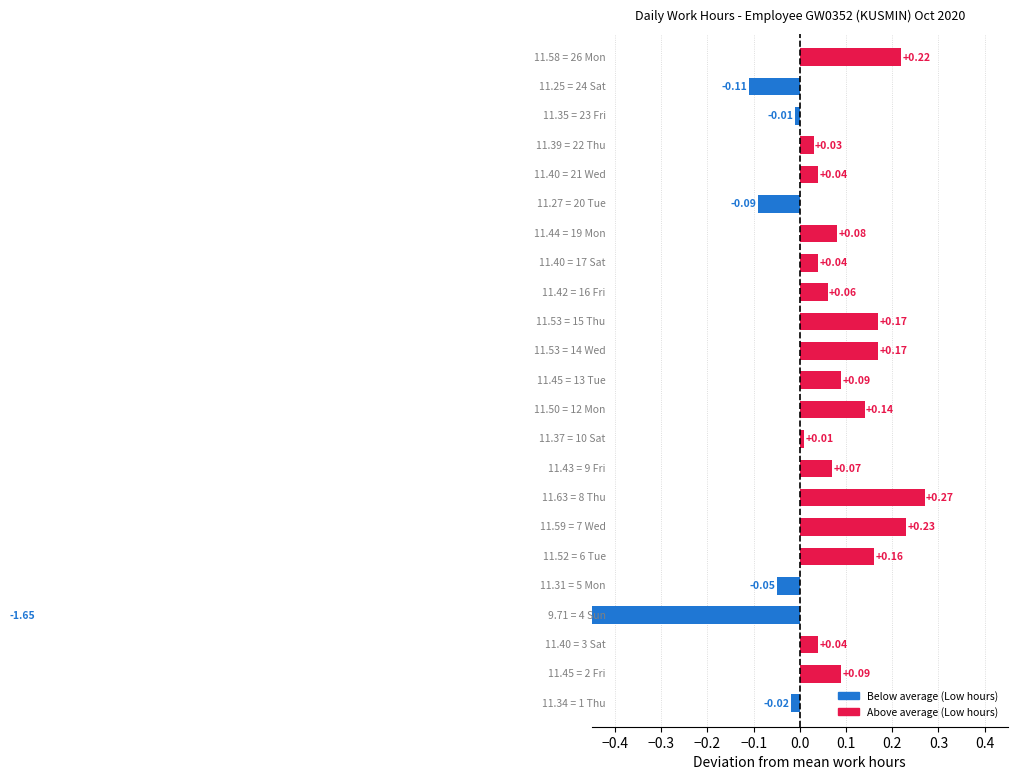

Which has a higher value, −0.1 or 22?

22